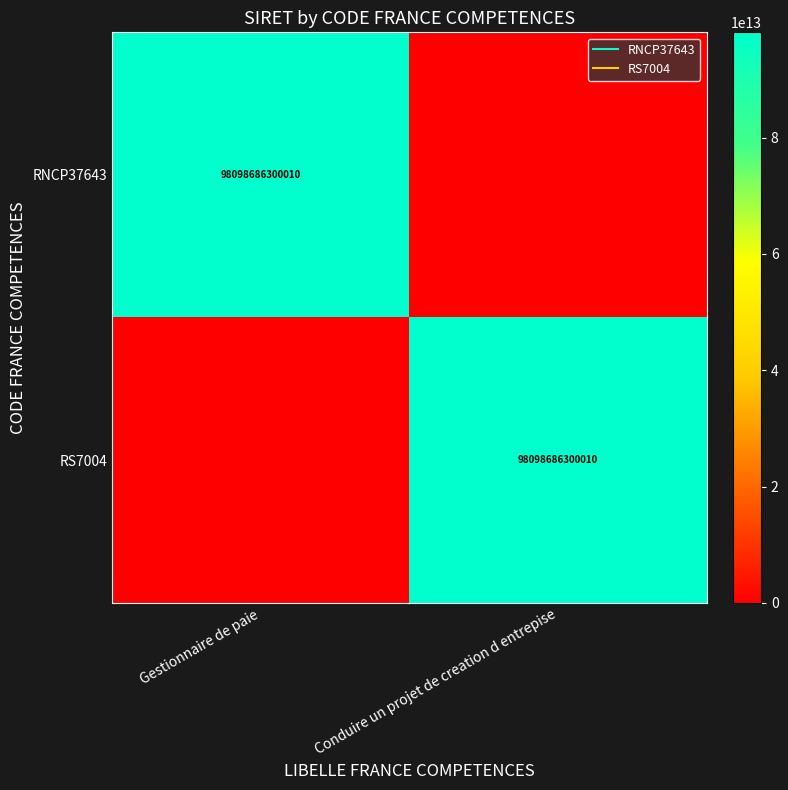

Which series has the widest spread of values?

RNCP37643